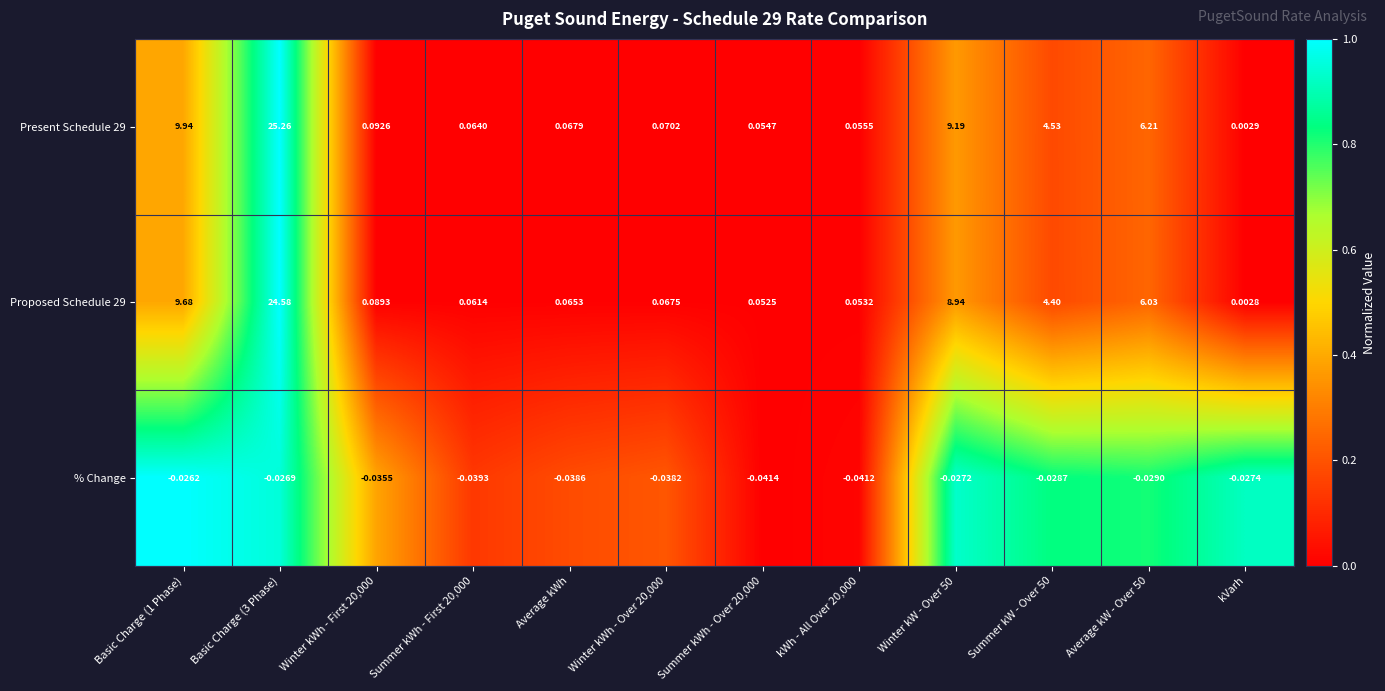

At which label does Proposed Schedule 29 reach its minimum?

kVarh